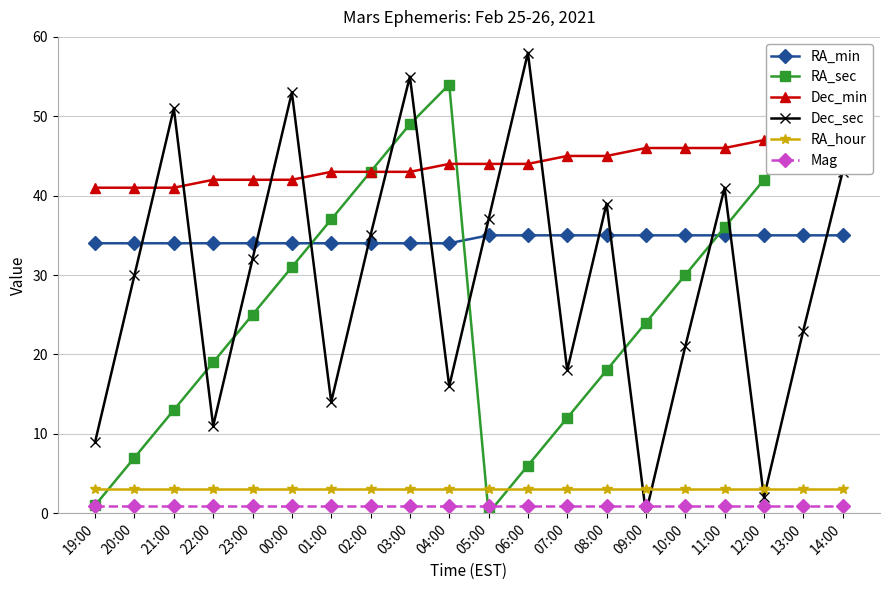

How many data points in Dec_sec are above 32?

9